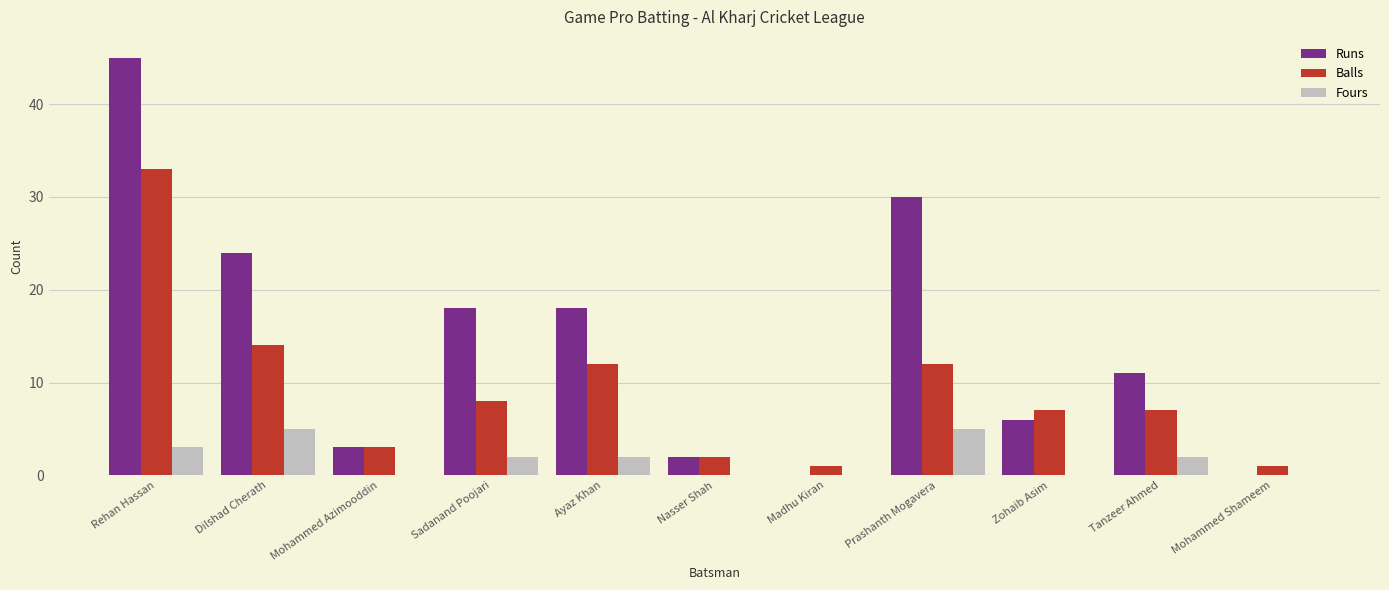

True or false: Fours has a value of 7 at Prashanth Mogavera.

False